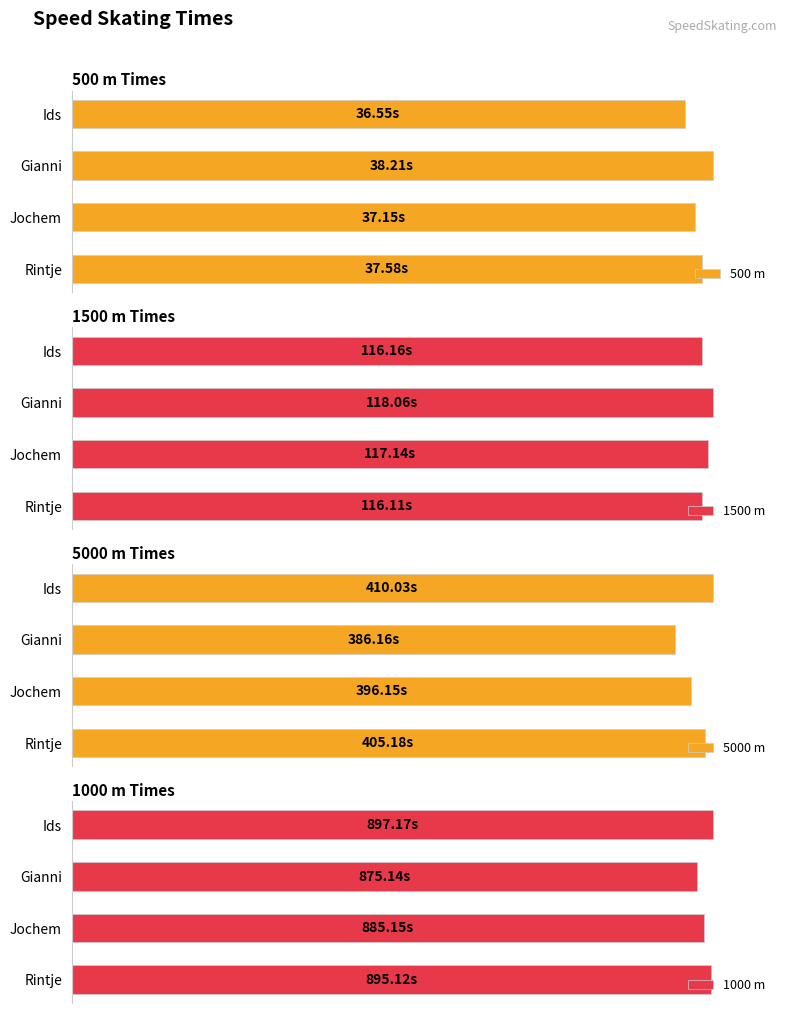

How many values in the 5000 m series exceed 98?

2